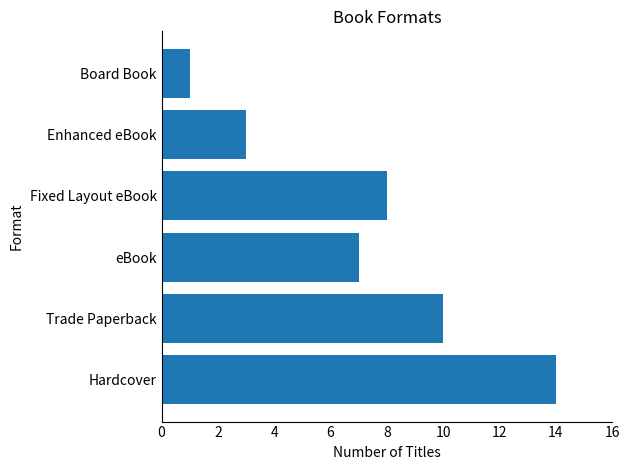

How many values are between 3 and 10?

4